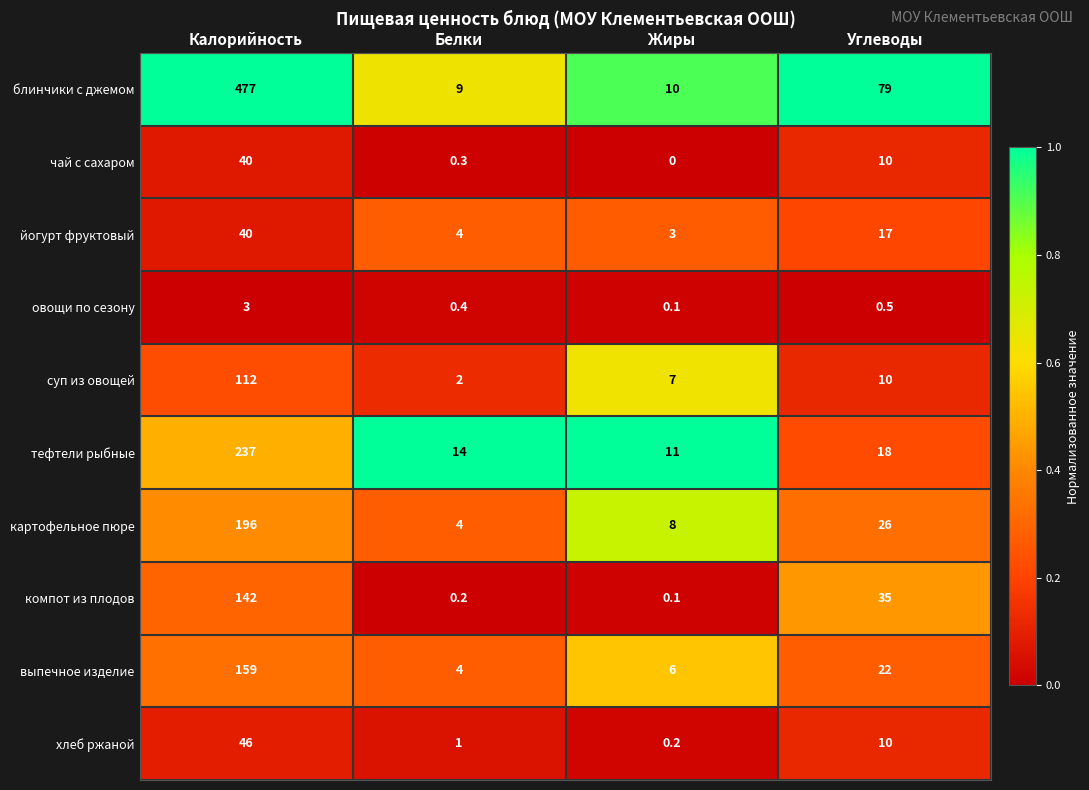

True or false: суп из овощей has a value of 3.1 at Белки.

False